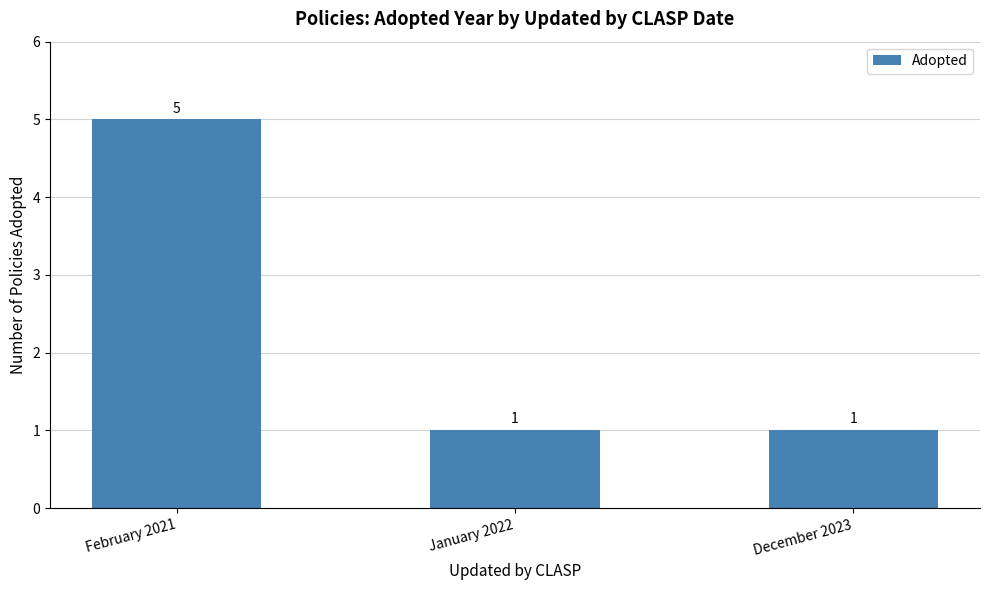

Count the values in the range 1 to 5.

3